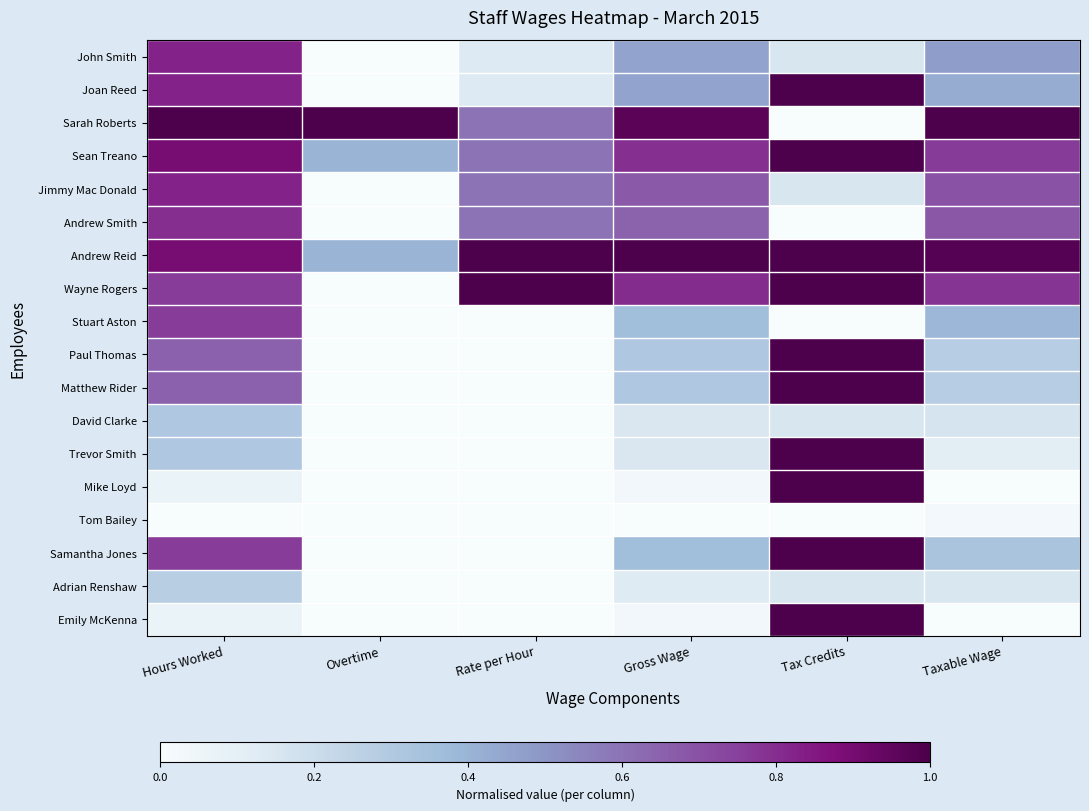

Reading left to right, extract all data points from this chart.

John Smith: Hours Worked=0.8	Overtime=0.0	Rate per Hour=0.1	Gross Wage=0.5	Tax Credits=0.2	Taxable Wage=0.5
Joan Reed: Hours Worked=0.8	Overtime=0.0	Rate per Hour=0.1	Gross Wage=0.5	Tax Credits=1.0	Taxable Wage=0.4
Sarah Roberts: Hours Worked=1.0	Overtime=1.0	Rate per Hour=0.6	Gross Wage=1.0	Tax Credits=0.0	Taxable Wage=1.0
Sean Treano: Hours Worked=0.9	Overtime=0.4	Rate per Hour=0.6	Gross Wage=0.8	Tax Credits=1.0	Taxable Wage=0.8
Jimmy Mac Donald: Hours Worked=0.8	Overtime=0.0	Rate per Hour=0.6	Gross Wage=0.7	Tax Credits=0.2	Taxable Wage=0.7
Andrew Smith: Hours Worked=0.8	Overtime=0.0	Rate per Hour=0.6	Gross Wage=0.6	Tax Credits=0.0	Taxable Wage=0.7
Andrew Reid: Hours Worked=0.9	Overtime=0.4	Rate per Hour=1.0	Gross Wage=1.0	Tax Credits=1.0	Taxable Wage=1.0
Wayne Rogers: Hours Worked=0.8	Overtime=0.0	Rate per Hour=1.0	Gross Wage=0.8	Tax Credits=1.0	Taxable Wage=0.8
Stuart Aston: Hours Worked=0.8	Overtime=0.0	Rate per Hour=0.0	Gross Wage=0.4	Tax Credits=0.0	Taxable Wage=0.4
Paul Thomas: Hours Worked=0.7	Overtime=0.0	Rate per Hour=0.0	Gross Wage=0.3	Tax Credits=1.0	Taxable Wage=0.3
Matthew Rider: Hours Worked=0.7	Overtime=0.0	Rate per Hour=0.0	Gross Wage=0.3	Tax Credits=1.0	Taxable Wage=0.3
David Clarke: Hours Worked=0.3	Overtime=0.0	Rate per Hour=0.0	Gross Wage=0.1	Tax Credits=0.2	Taxable Wage=0.2
Trevor Smith: Hours Worked=0.3	Overtime=0.0	Rate per Hour=0.0	Gross Wage=0.1	Tax Credits=1.0	Taxable Wage=0.1
Mike Loyd: Hours Worked=0.1	Overtime=0.0	Rate per Hour=0.0	Gross Wage=0.0	Tax Credits=1.0	Taxable Wage=0.0
Tom Bailey: Hours Worked=0.0	Overtime=0.0	Rate per Hour=0.0	Gross Wage=0.0	Tax Credits=0.0	Taxable Wage=0.0
Samantha Jones: Hours Worked=0.8	Overtime=0.0	Rate per Hour=0.0	Gross Wage=0.4	Tax Credits=1.0	Taxable Wage=0.3
Adrian Renshaw: Hours Worked=0.3	Overtime=0.0	Rate per Hour=0.0	Gross Wage=0.1	Tax Credits=0.2	Taxable Wage=0.1
Emily McKenna: Hours Worked=0.1	Overtime=0.0	Rate per Hour=0.0	Gross Wage=0.0	Tax Credits=1.0	Taxable Wage=0.0